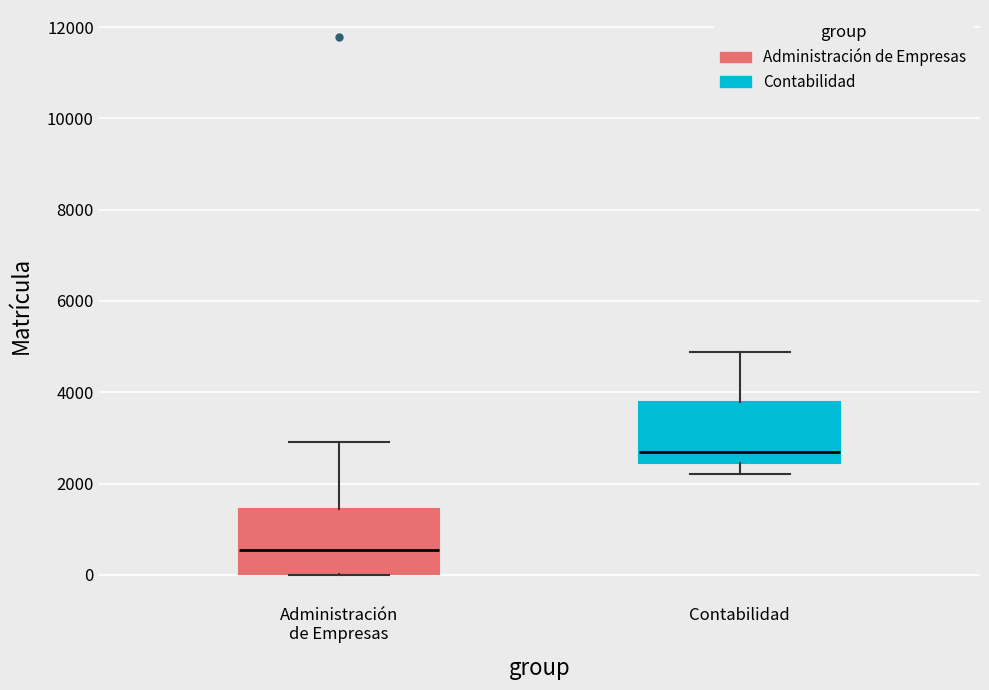

Reading left to right, read every box against the y-axis: the position of its median line, the range the box covers, and the ends of its whiskers. The values are not printed on the chart, so give them approximately, as read against the axis.

Administración de Empresas: median 600, box 0 to 1400, whiskers 0 to 3000
Contabilidad: median 2600, box 2400 to 3800, whiskers 2200 to 4800